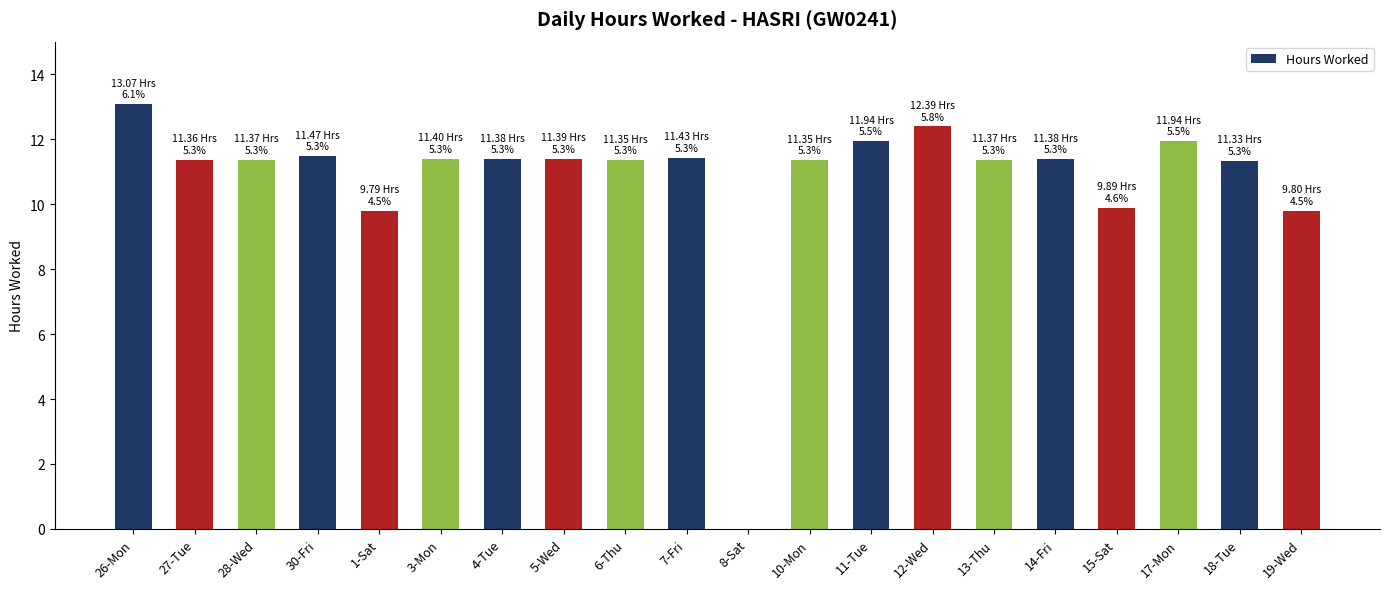

Where does the data first go above 11?

26-Mon